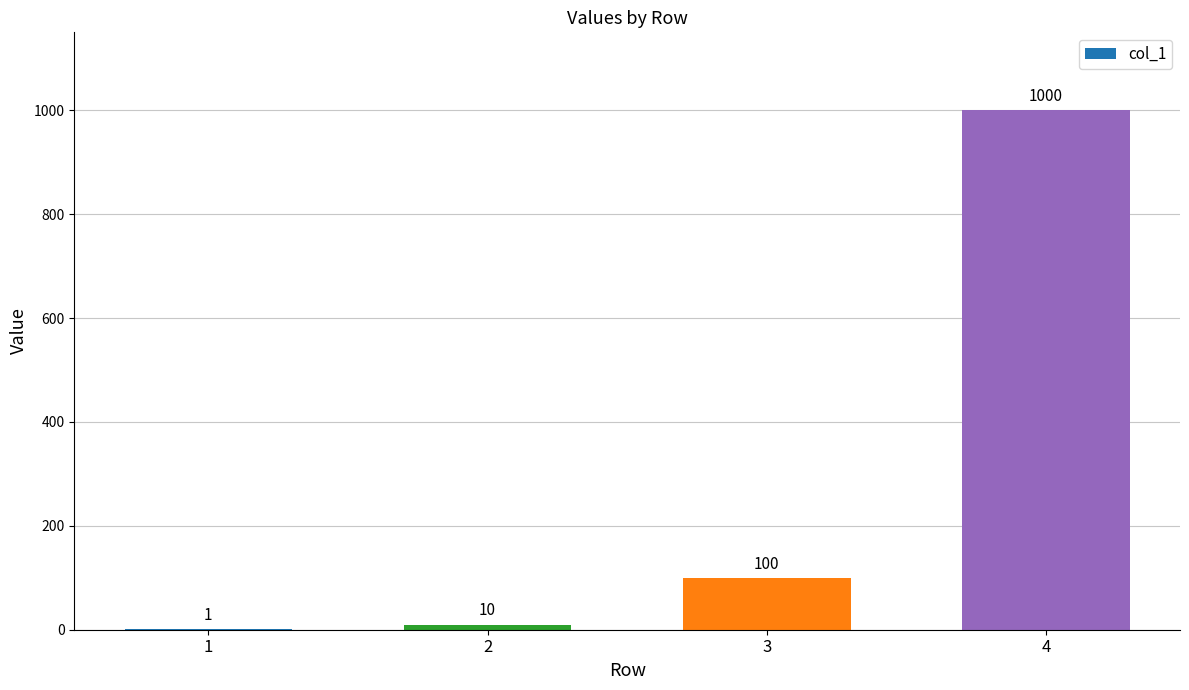

What is the greatest value displayed?

1000